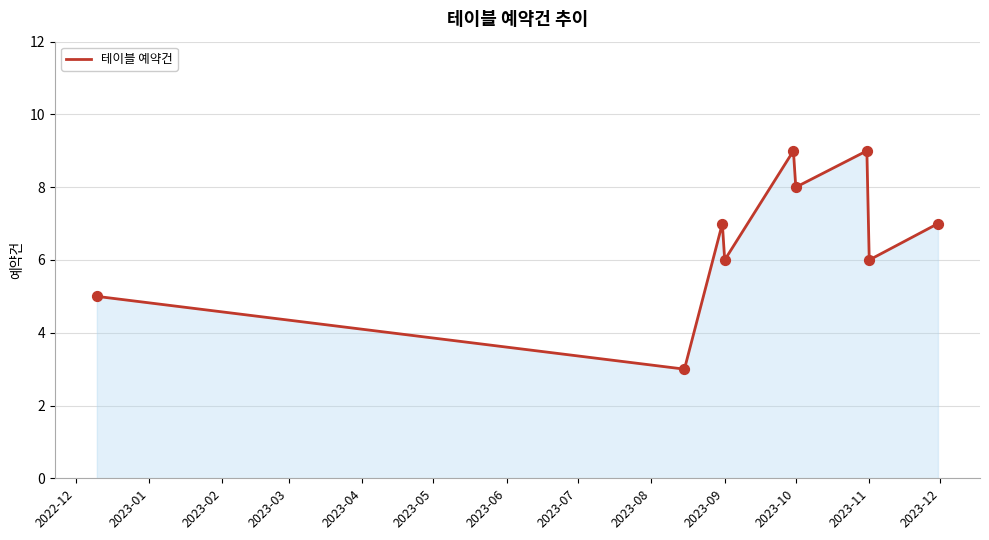

What is the greatest value displayed?

9